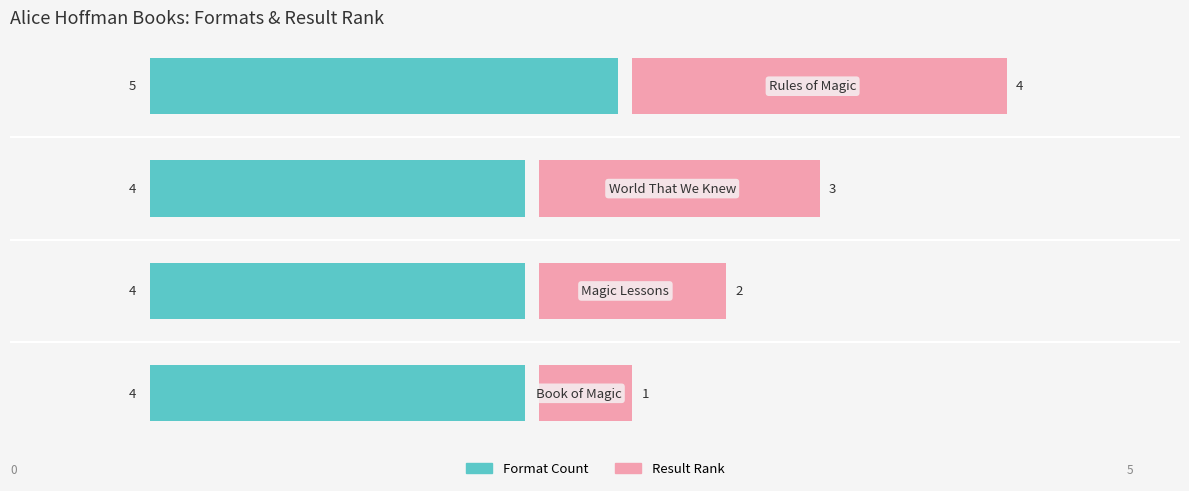

Count the Format Count values in the range 4 to 5.

4